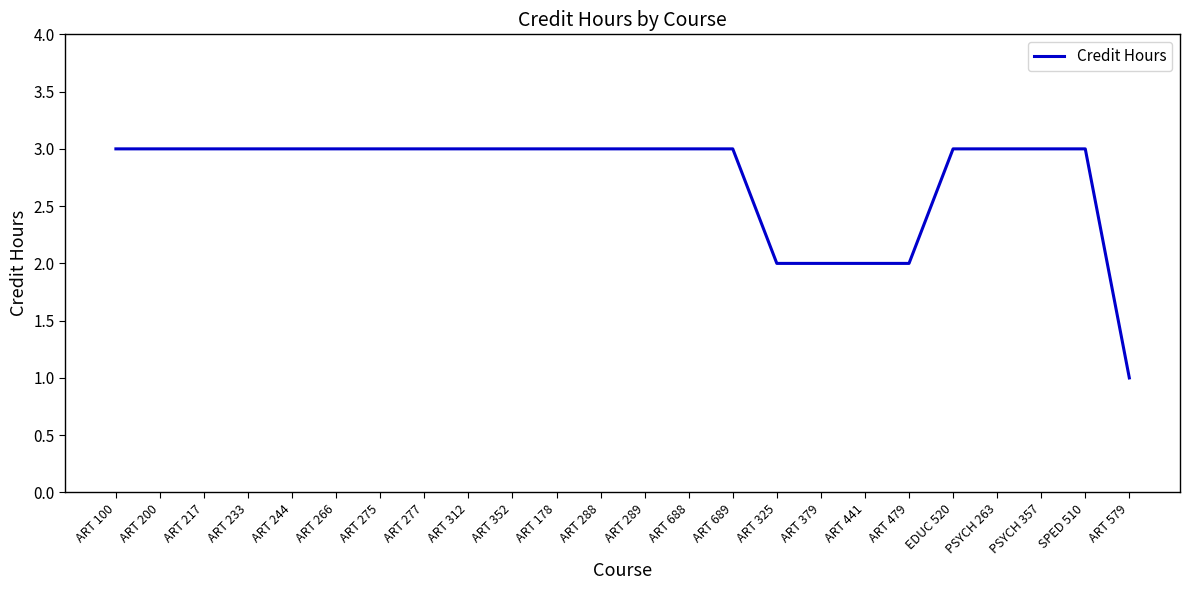

Approximately how many times larger is the value at ART 379 compared to ART 579?

2.0